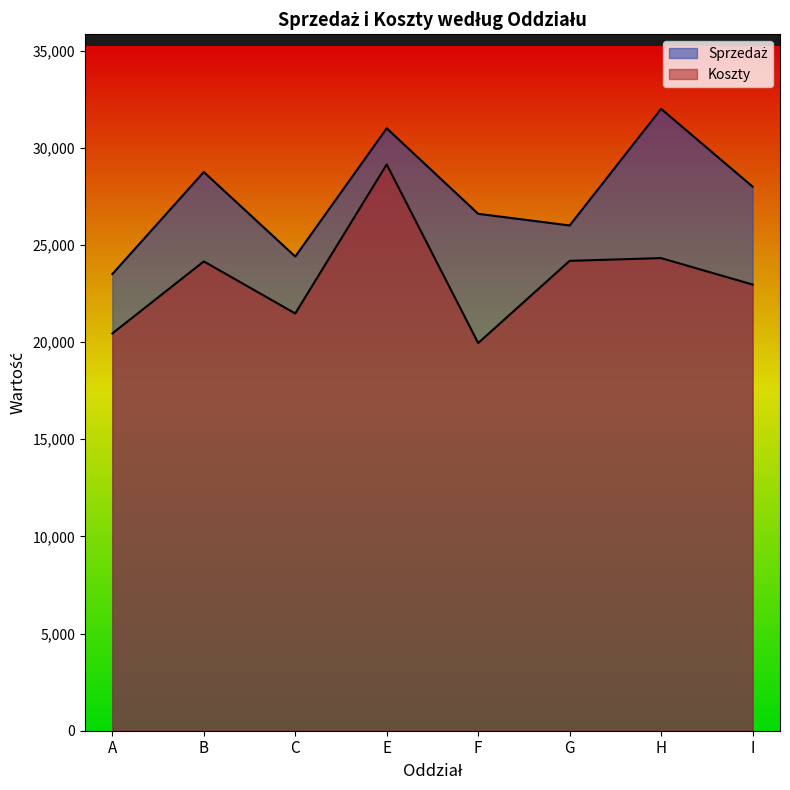

List the labels in order of Koszty value, smallest first.

F, A, C, I, B, G, H, E